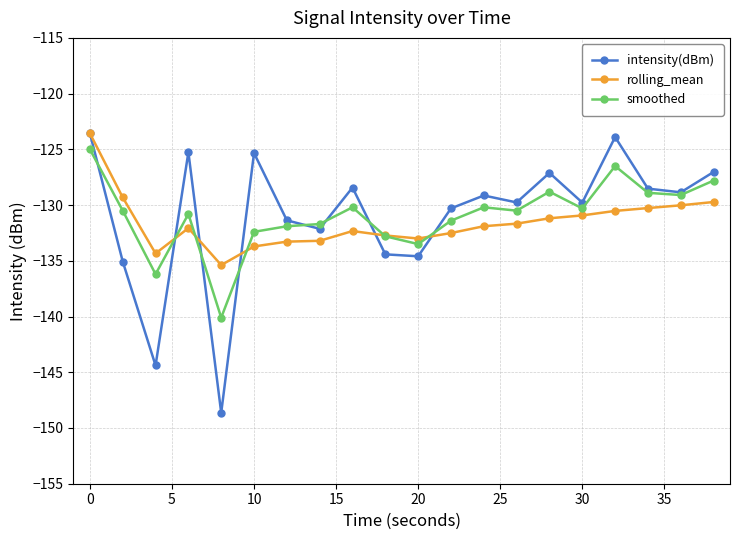

What is the highest value of the rolling_mean series?

-123.6